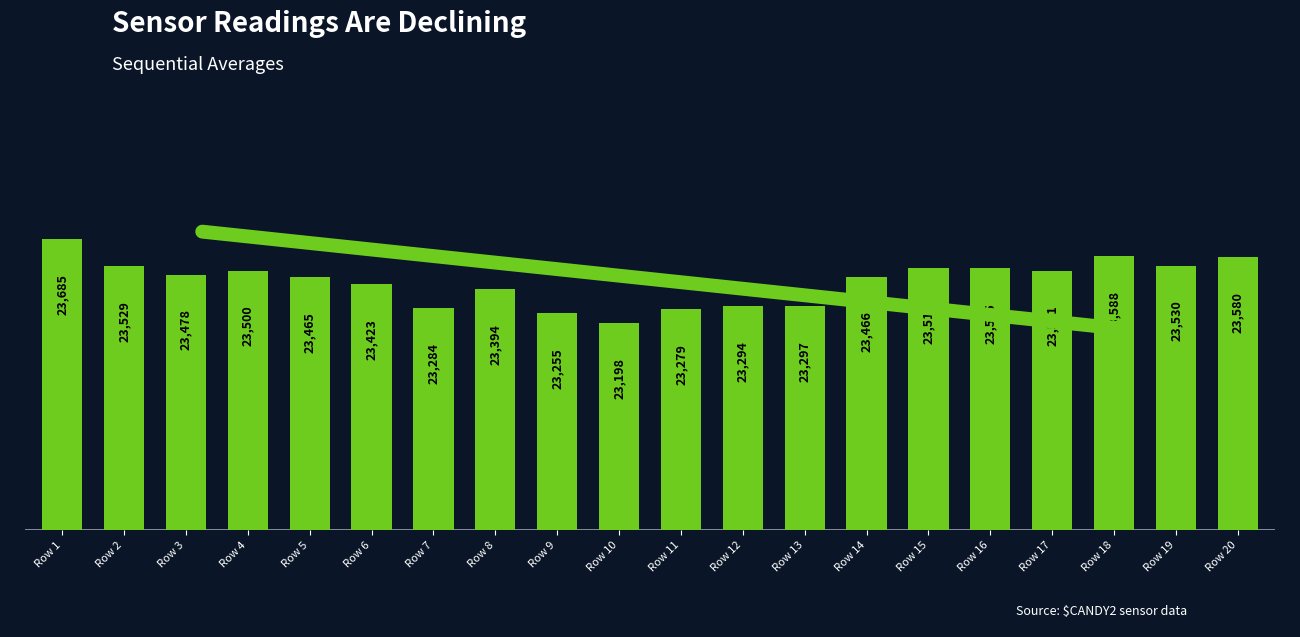

Reading left to right, transcribe all the data shown in this chart.

Row 1=23685	Row 2=23529	Row 3=23478	Row 4=23500	Row 5=23465	Row 6=23423	Row 7=23284	Row 8=23394	Row 9=23255	Row 10=23198	Row 11=23279	Row 12=23294	Row 13=23297	Row 14=23466	Row 15=23514	Row 16=23515	Row 17=23501	Row 18=23588	Row 19=23530	Row 20=23580